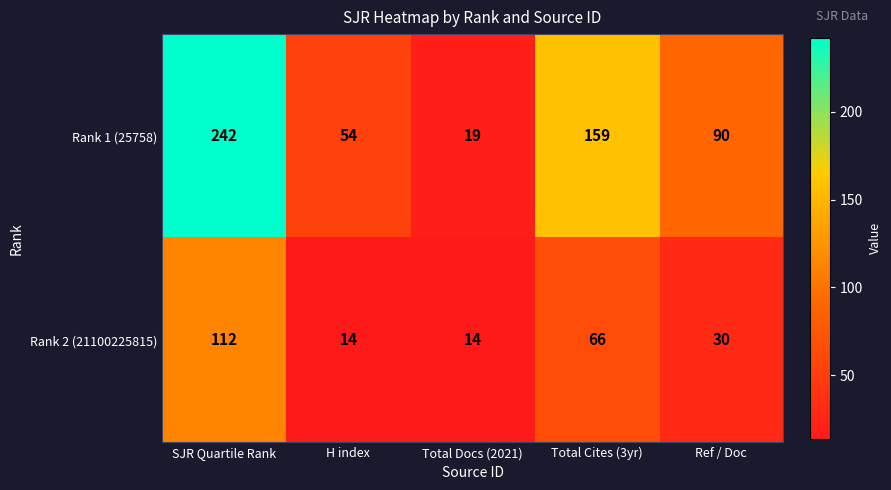

What is the average value of the Rank 2 (21100225815) series?

47